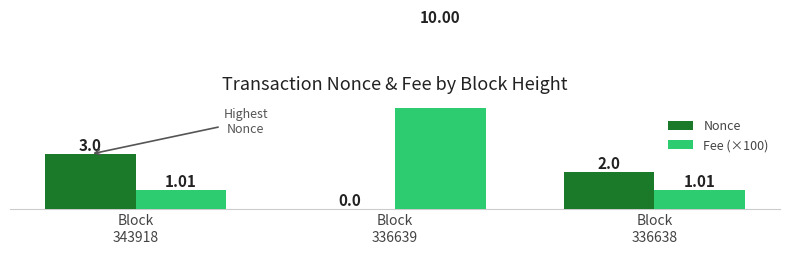

What is the sum of all Fee (×100) values?

12.0